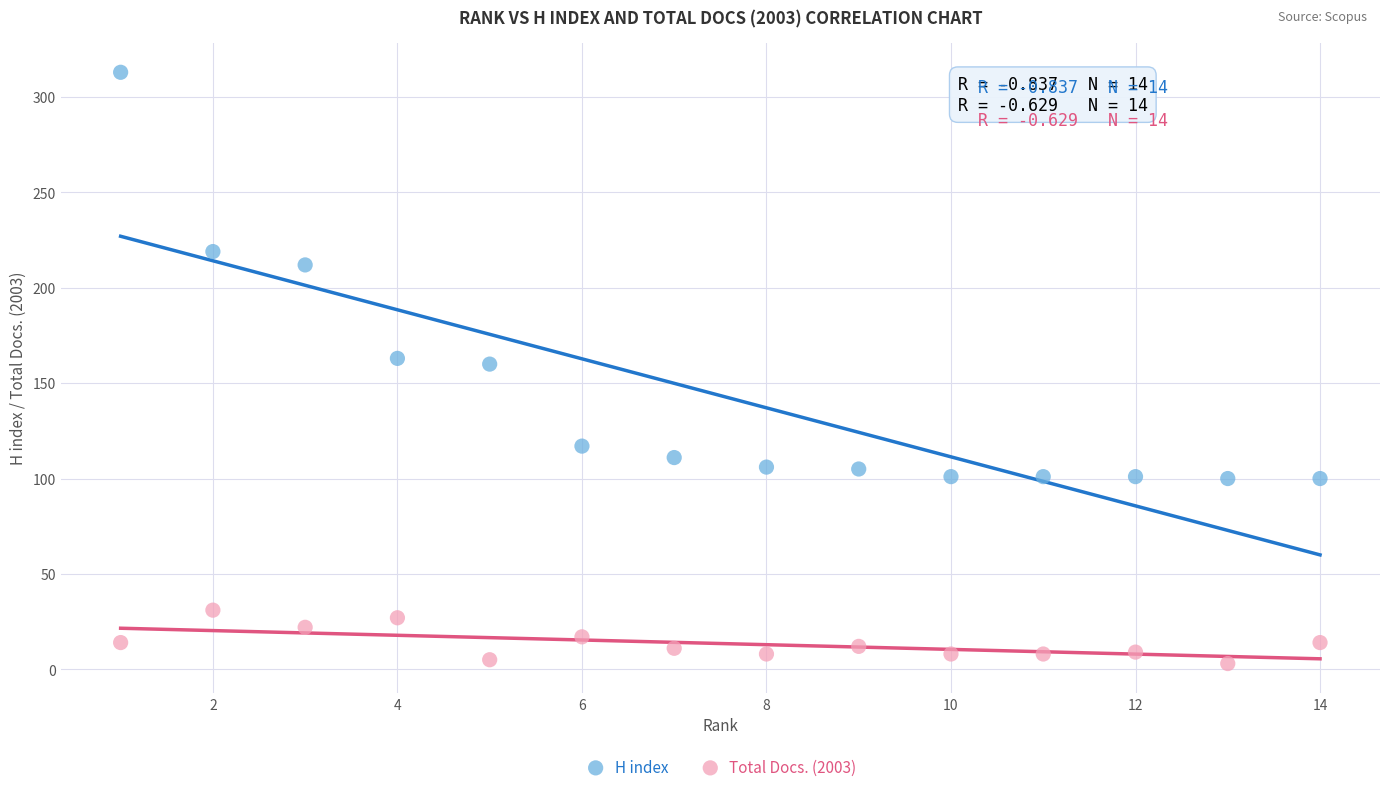

Which series contains the highest Y value?

H index